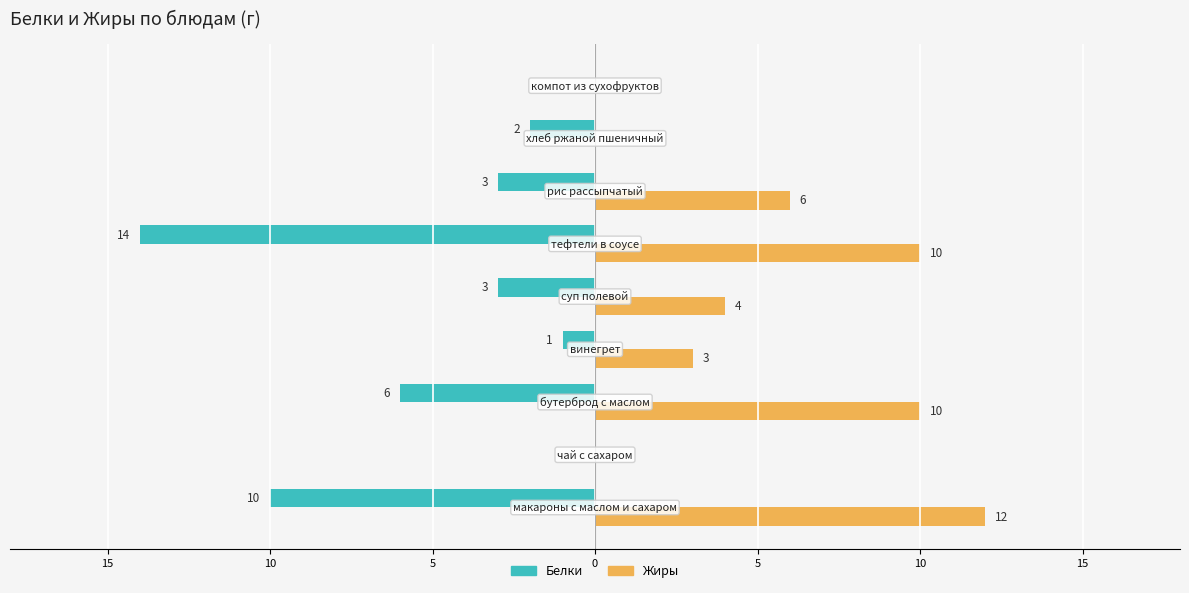

What are all the series names shown in the legend?

Белки, Жиры